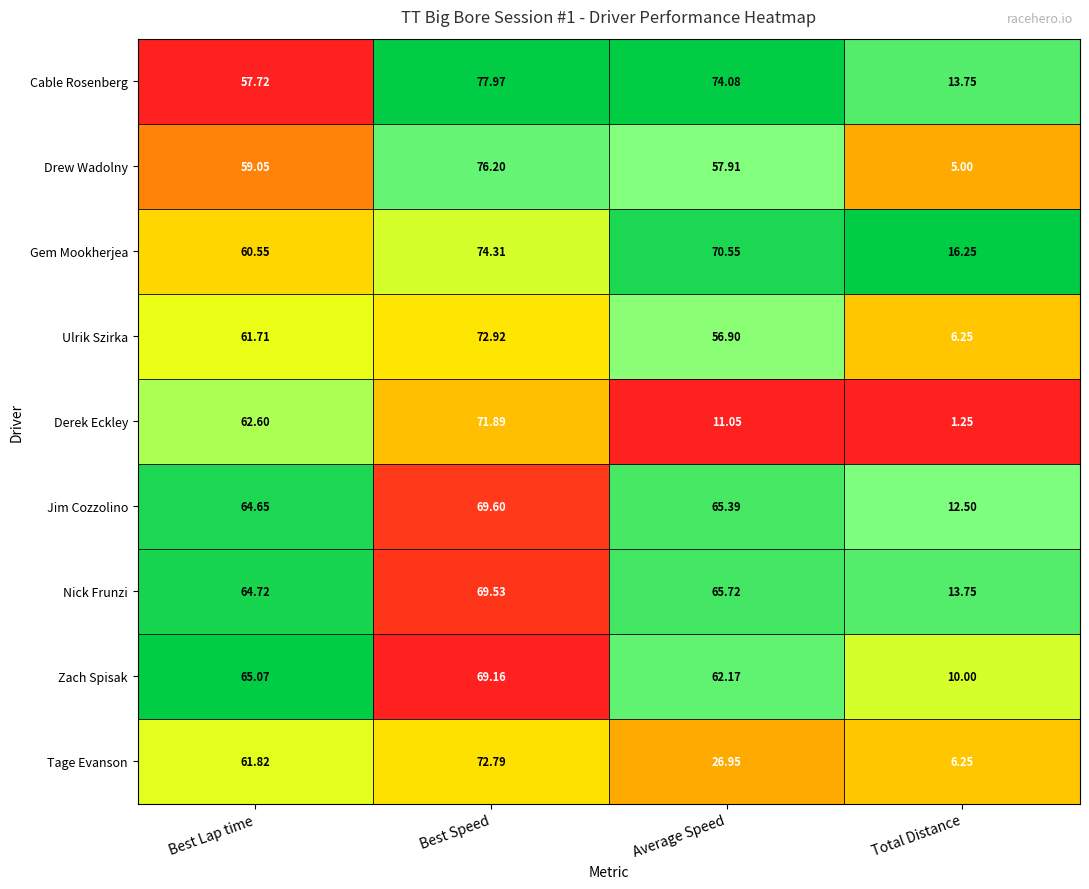

Between Best Speed and Average Speed, which series saw the biggest shift?

Derek Eckley